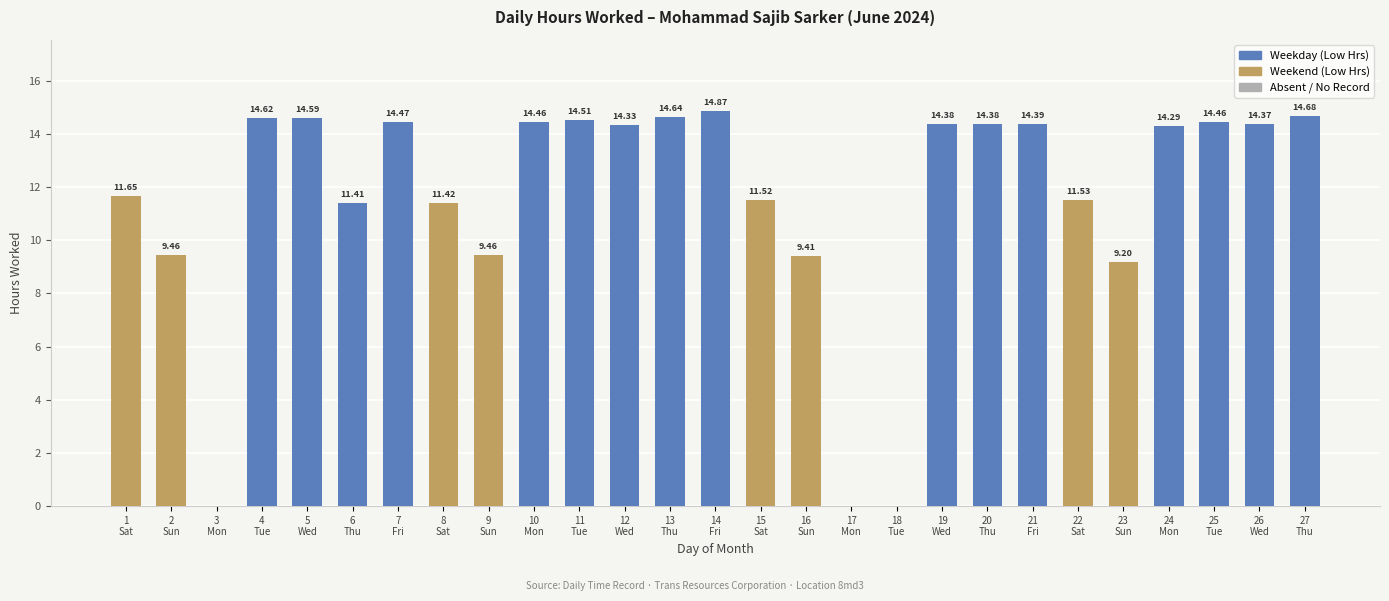

What is the sum of all values?

312.5